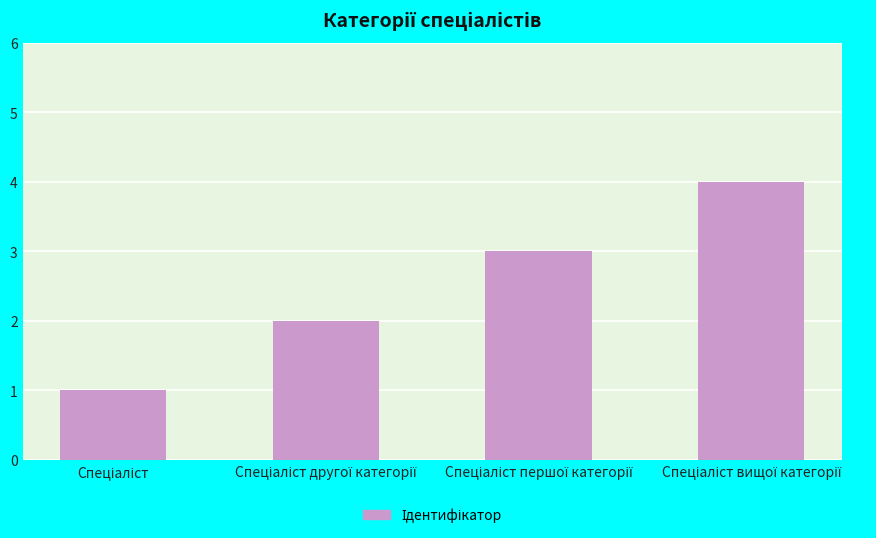

What is the sum of all values?

10